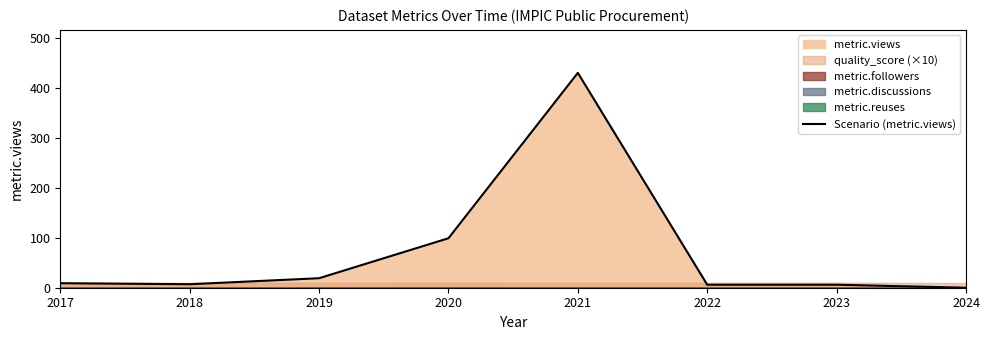

How many interior local valleys (lower than both neighbors) does the data have?

1